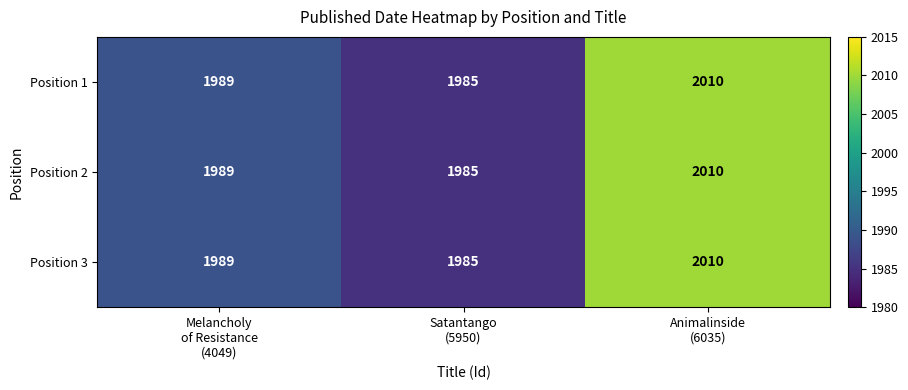

What is the average value of the Position 1 series?

1995